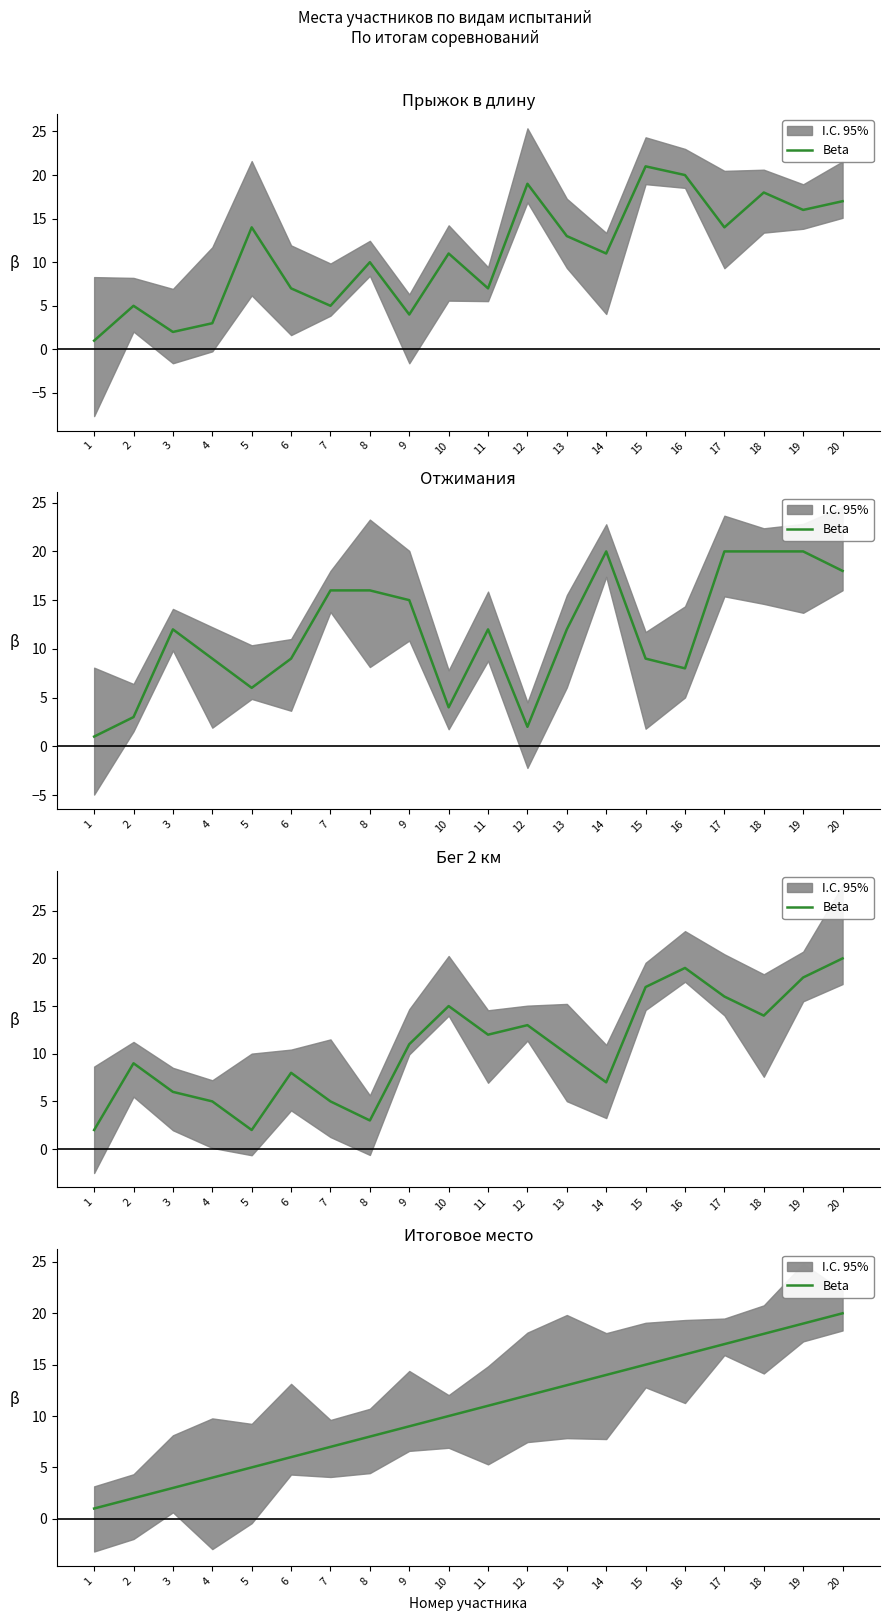

At which category does the chart reach its peak across all series?

20